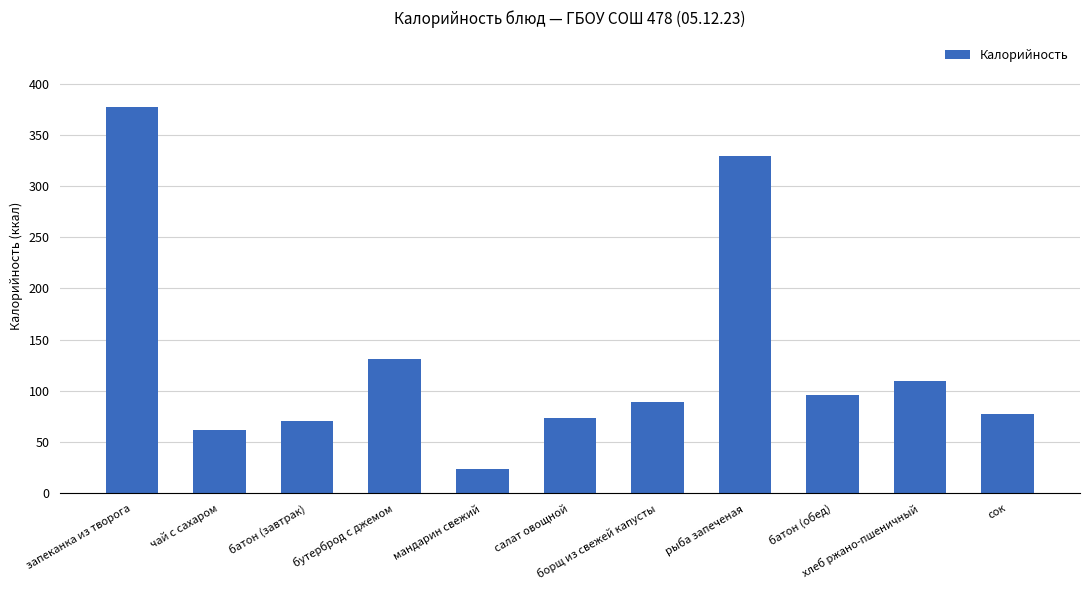

What is the label of the 6th bar from the left?

салат овощной